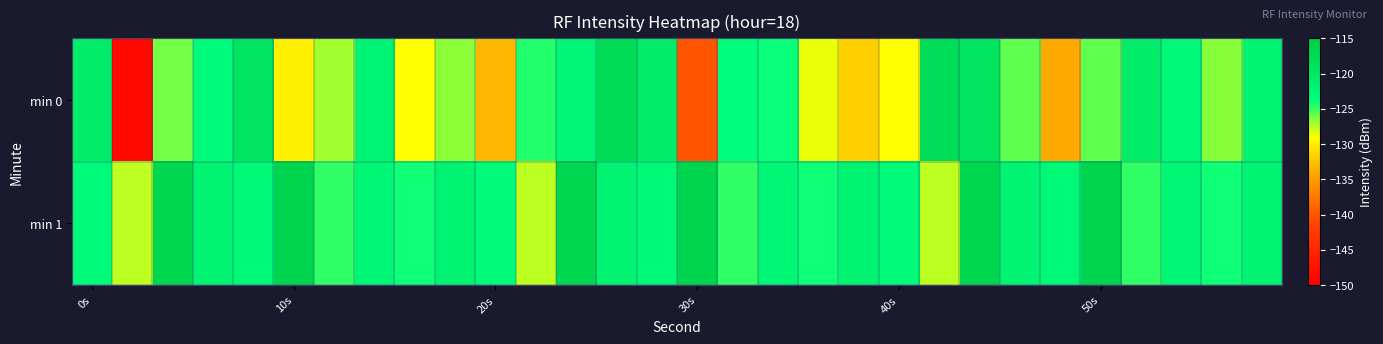

Which series has the largest total across all categories?

min 1